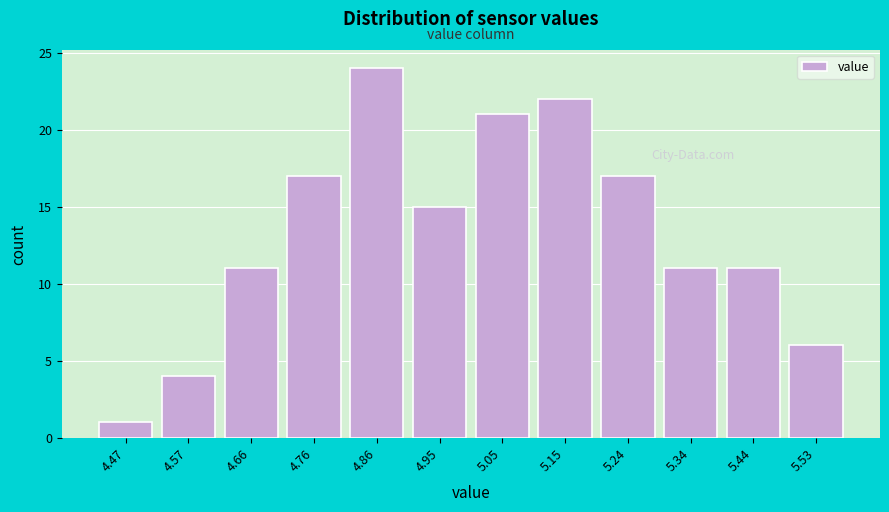

Reading left to right, extract all data points from this chart.

4.47=1	4.57=4	4.66=11	4.76=17	4.86=24	4.95=15	5.05=21	5.15=22	5.24=17	5.34=11	5.44=11	5.53=6